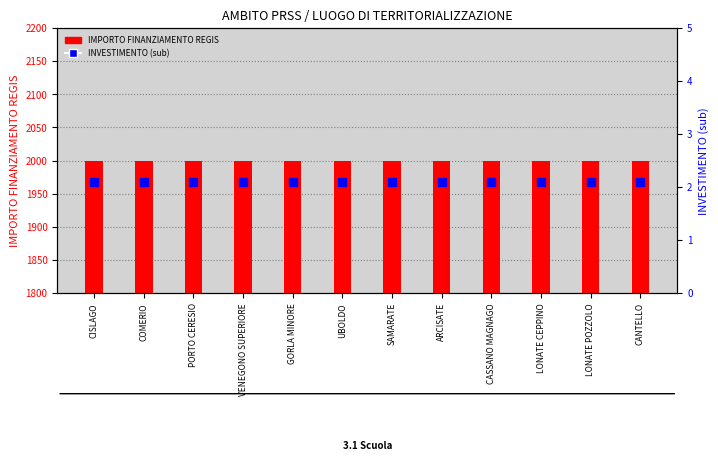

Which series has the largest total across all categories?

IMPORTO FINANZIAMENTO REGIS